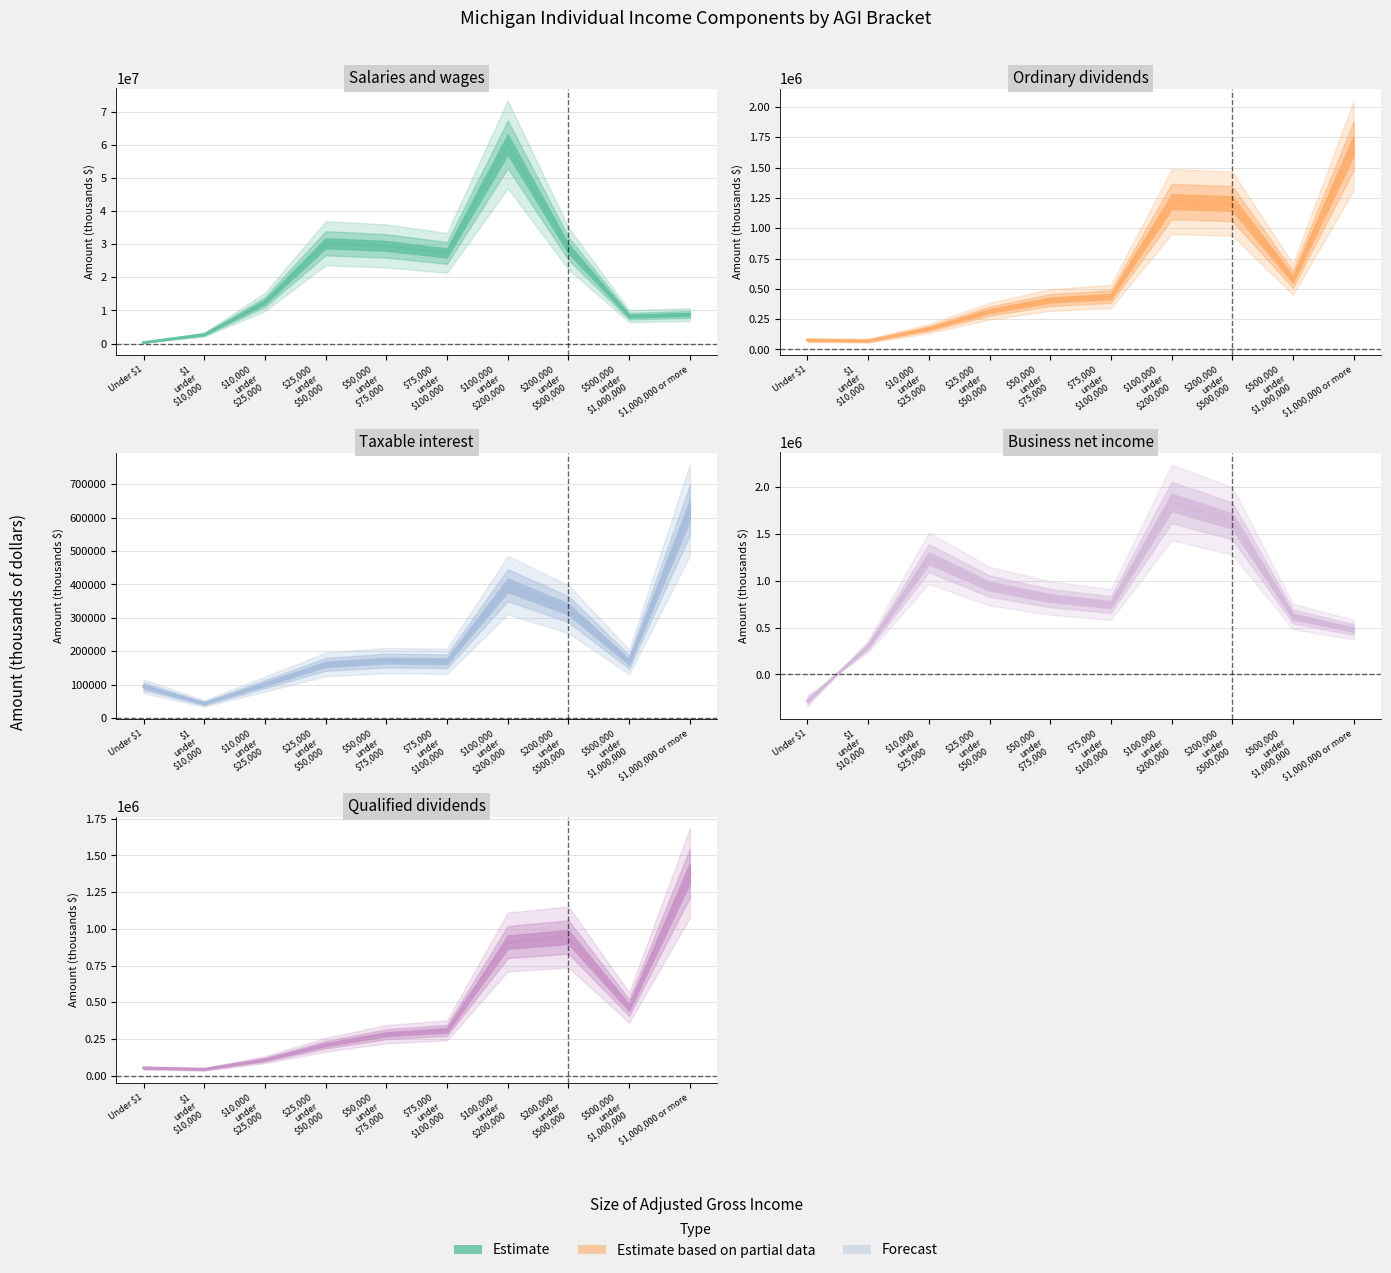

Reading right to left, list all the values displayed in this chart.

Salaries and wages: 8801327	8290566	28709992	60083219	27357773	29475865	30272649	12572371	2726400	359116
Ordinary dividends: 1682345	579381	1202877	1219712	436707	407895	316364	172298	71751	77511
Taxable interest: 621762	168578	326363	397791	170381	172549	161099	102193	44248	95257
Business net income: 477901	617321	1635341	1832299	745003	813454	941111	1238107	300508	-281542
Qualified dividends: 1379376	464946	945211	910562	309804	283411	212197	109933	44955	53977